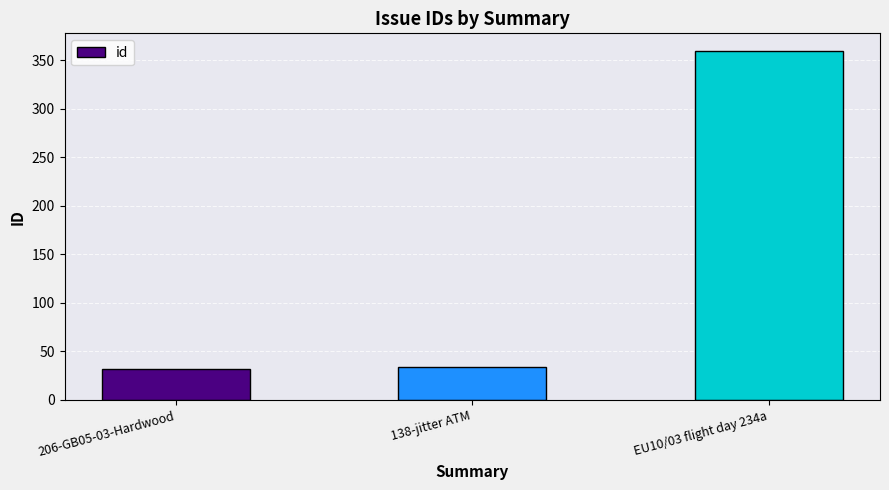

Read the value at 206-GB05-03-Hardwood, to the nearest 50.

50